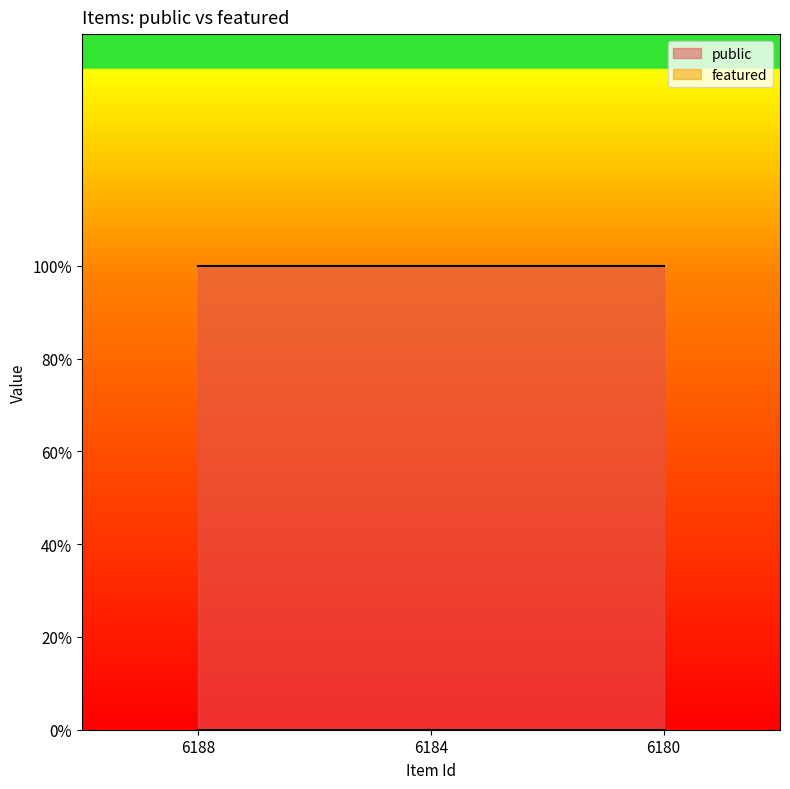

Between 6184 and 6188, which is larger?

6184